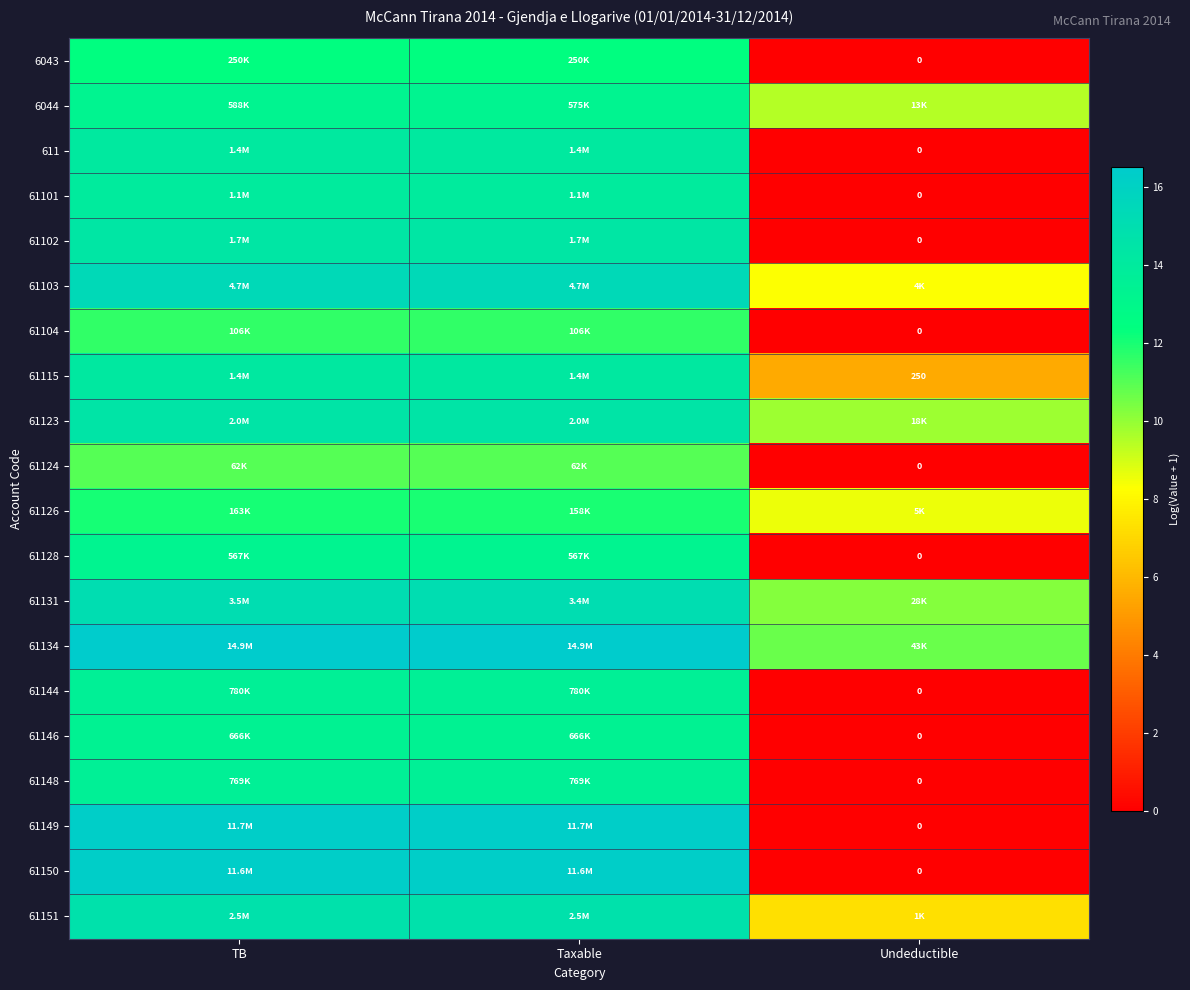

How many data points in 6043 are above 12?

2